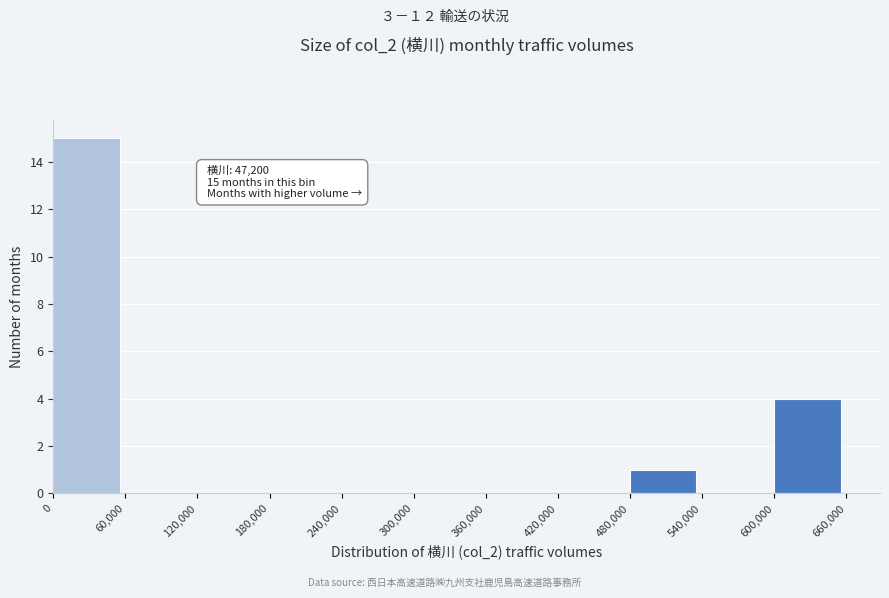

Over which range of the x-axis is the bar tallest?

0 to 60,000